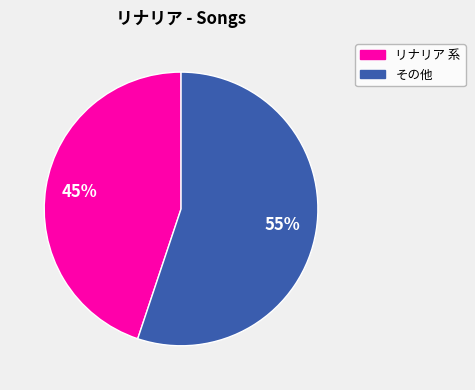

To the nearest percent, what is the difference between the largest and smallest slice percentages?

10%